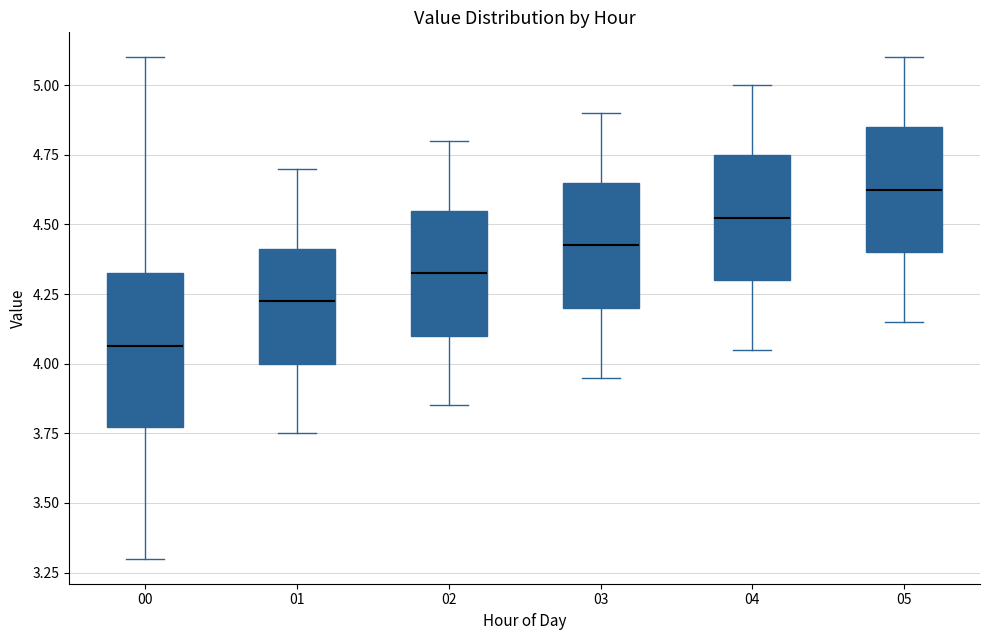

Reading left to right, read every box against the y-axis: the position of its median line, the range the box covers, and the ends of its whiskers. The values are not printed on the chart, so give them approximately, as read against the axis.

00: median 4.05, box 3.75 to 4.35, whiskers 3.30 to 5.10
01: median 4.25, box 4.00 to 4.40, whiskers 3.75 to 4.70
02: median 4.35, box 4.10 to 4.55, whiskers 3.85 to 4.80
03: median 4.45, box 4.20 to 4.65, whiskers 3.95 to 4.90
04: median 4.55, box 4.30 to 4.75, whiskers 4.05 to 5.00
05: median 4.65, box 4.40 to 4.85, whiskers 4.15 to 5.10